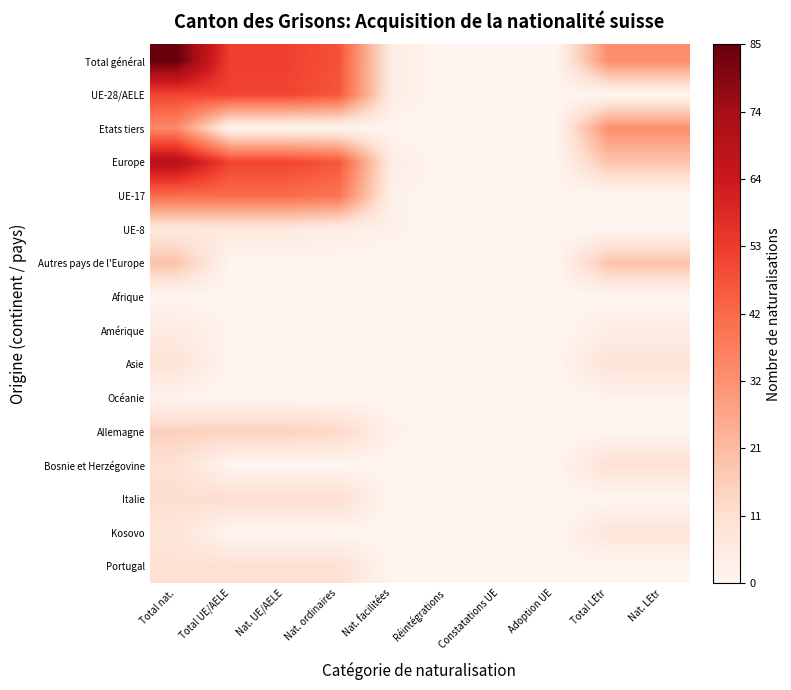

Reading left to right, list all the values displayed in this chart.

Total général: Total nat.=85	Total UE/AELE=52	Nat. UE/AELE=52	Nat. ordinaires=48	Nat. facilitées=4	Réintégrations=0	Constatations UE=0	Adoption UE=0	Total LEtr=33	Nat. LEtr=33
UE-28/AELE: Total nat.=51	Total UE/AELE=51	Nat. UE/AELE=51	Nat. ordinaires=47	Nat. facilitées=4	Réintégrations=0	Constatations UE=0	Adoption UE=0	Total LEtr=0	Nat. LEtr=0
Etats tiers: Total nat.=34	Total UE/AELE=1	Nat. UE/AELE=1	Nat. ordinaires=1	Nat. facilitées=0	Réintégrations=0	Constatations UE=0	Adoption UE=0	Total LEtr=33	Nat. LEtr=33
Europe: Total nat.=70	Total UE/AELE=51	Nat. UE/AELE=51	Nat. ordinaires=47	Nat. facilitées=4	Réintégrations=0	Constatations UE=0	Adoption UE=0	Total LEtr=19	Nat. LEtr=19
UE-17: Total nat.=42	Total UE/AELE=42	Nat. UE/AELE=42	Nat. ordinaires=40	Nat. facilitées=2	Réintégrations=0	Constatations UE=0	Adoption UE=0	Total LEtr=0	Nat. LEtr=0
UE-8: Total nat.=6	Total UE/AELE=6	Nat. UE/AELE=6	Nat. ordinaires=4	Nat. facilitées=2	Réintégrations=0	Constatations UE=0	Adoption UE=0	Total LEtr=0	Nat. LEtr=0
Autres pays de l'Europe: Total nat.=19	Total UE/AELE=0	Nat. UE/AELE=0	Nat. ordinaires=0	Nat. facilitées=0	Réintégrations=0	Constatations UE=0	Adoption UE=0	Total LEtr=19	Nat. LEtr=19
Afrique: Total nat.=0	Total UE/AELE=0	Nat. UE/AELE=0	Nat. ordinaires=0	Nat. facilitées=0	Réintégrations=0	Constatations UE=0	Adoption UE=0	Total LEtr=0	Nat. LEtr=0
Amérique: Total nat.=5	Total UE/AELE=1	Nat. UE/AELE=1	Nat. ordinaires=1	Nat. facilitées=0	Réintégrations=0	Constatations UE=0	Adoption UE=0	Total LEtr=4	Nat. LEtr=4
Asie: Total nat.=9	Total UE/AELE=0	Nat. UE/AELE=0	Nat. ordinaires=0	Nat. facilitées=0	Réintégrations=0	Constatations UE=0	Adoption UE=0	Total LEtr=9	Nat. LEtr=9
Océanie: Total nat.=1	Total UE/AELE=0	Nat. UE/AELE=0	Nat. ordinaires=0	Nat. facilitées=0	Réintégrations=0	Constatations UE=0	Adoption UE=0	Total LEtr=1	Nat. LEtr=1
Allemagne: Total nat.=15	Total UE/AELE=15	Nat. UE/AELE=15	Nat. ordinaires=13	Nat. facilitées=2	Réintégrations=0	Constatations UE=0	Adoption UE=0	Total LEtr=0	Nat. LEtr=0
Bosnie et Herzégovine: Total nat.=10	Total UE/AELE=0	Nat. UE/AELE=0	Nat. ordinaires=0	Nat. facilitées=0	Réintégrations=0	Constatations UE=0	Adoption UE=0	Total LEtr=10	Nat. LEtr=10
Italie: Total nat.=11	Total UE/AELE=11	Nat. UE/AELE=11	Nat. ordinaires=11	Nat. facilitées=0	Réintégrations=0	Constatations UE=0	Adoption UE=0	Total LEtr=0	Nat. LEtr=0
Kosovo: Total nat.=8	Total UE/AELE=0	Nat. UE/AELE=0	Nat. ordinaires=0	Nat. facilitées=0	Réintégrations=0	Constatations UE=0	Adoption UE=0	Total LEtr=8	Nat. LEtr=8
Portugal: Total nat.=10	Total UE/AELE=10	Nat. UE/AELE=10	Nat. ordinaires=10	Nat. facilitées=0	Réintégrations=0	Constatations UE=0	Adoption UE=0	Total LEtr=0	Nat. LEtr=0